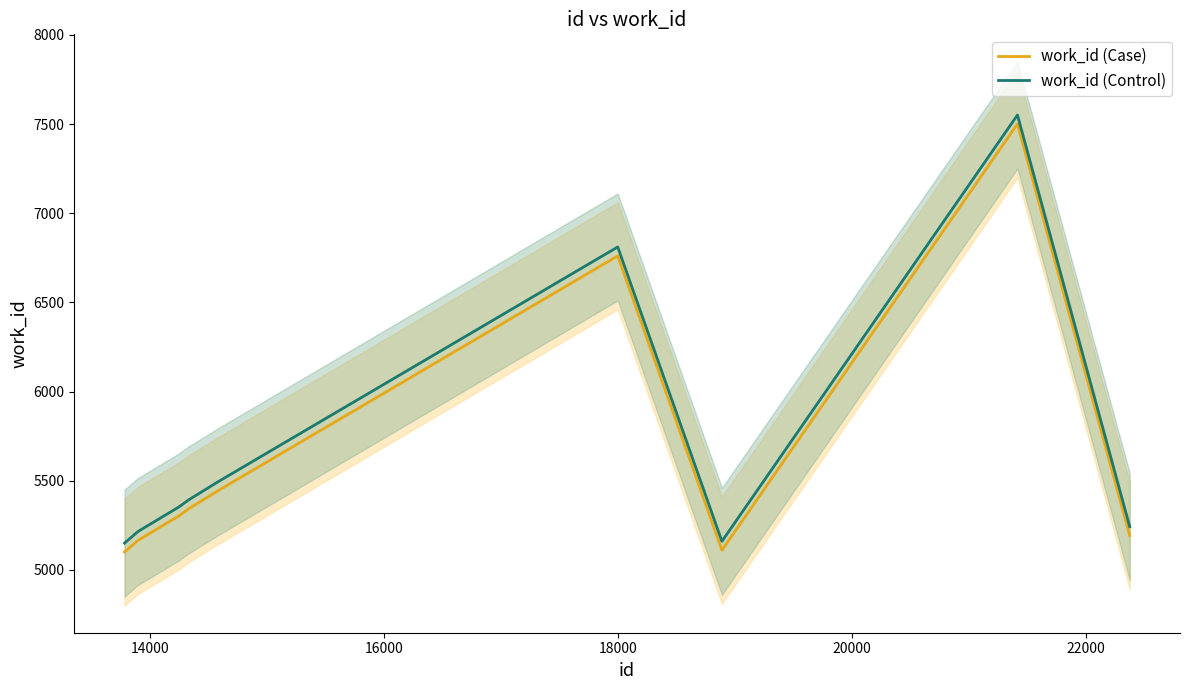

What is the maximum value for work_id (Control)?

7551